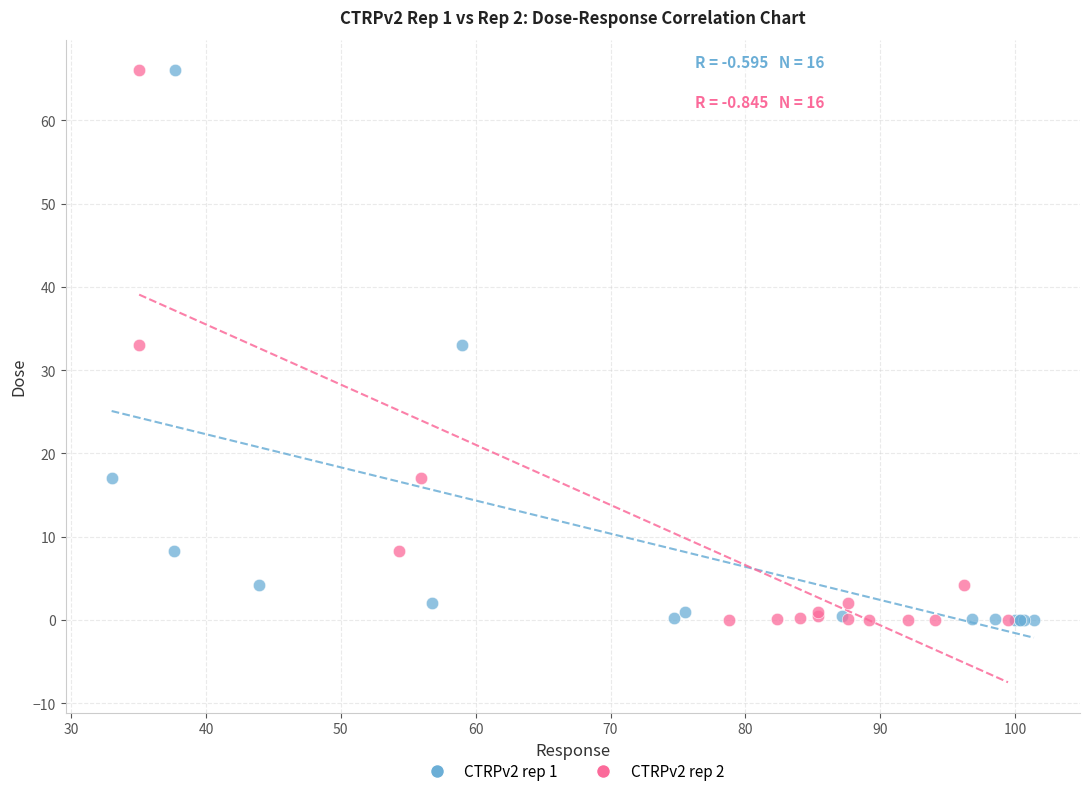

What are all the series names shown in the legend?

CTRPv2 rep 1, CTRPv2 rep 2